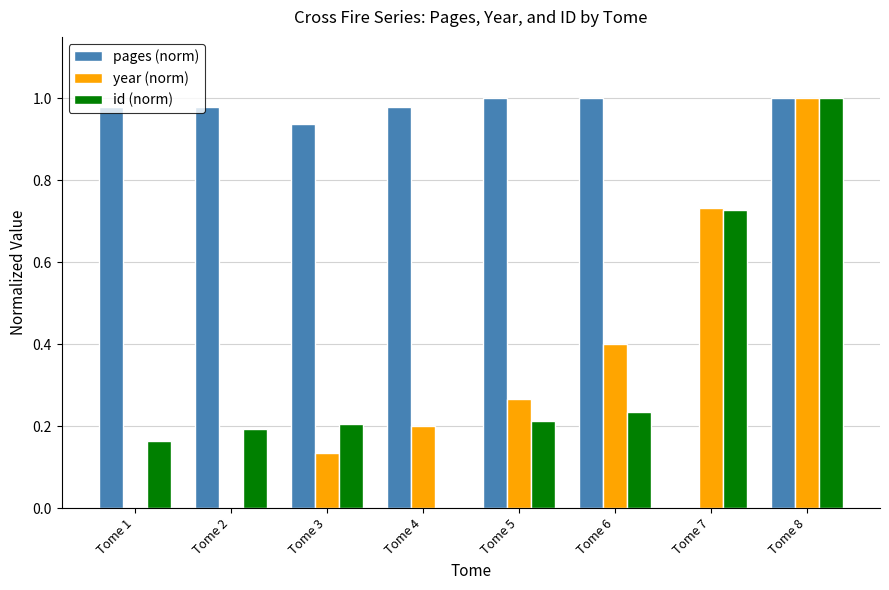

At which category is the sum across all series the highest?

Tome 8